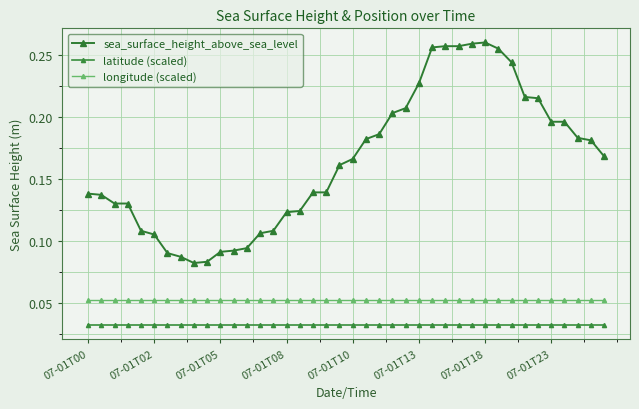

True or false: latitude (scaled) and sea_surface_height_above_sea_level intersect in this chart.

False